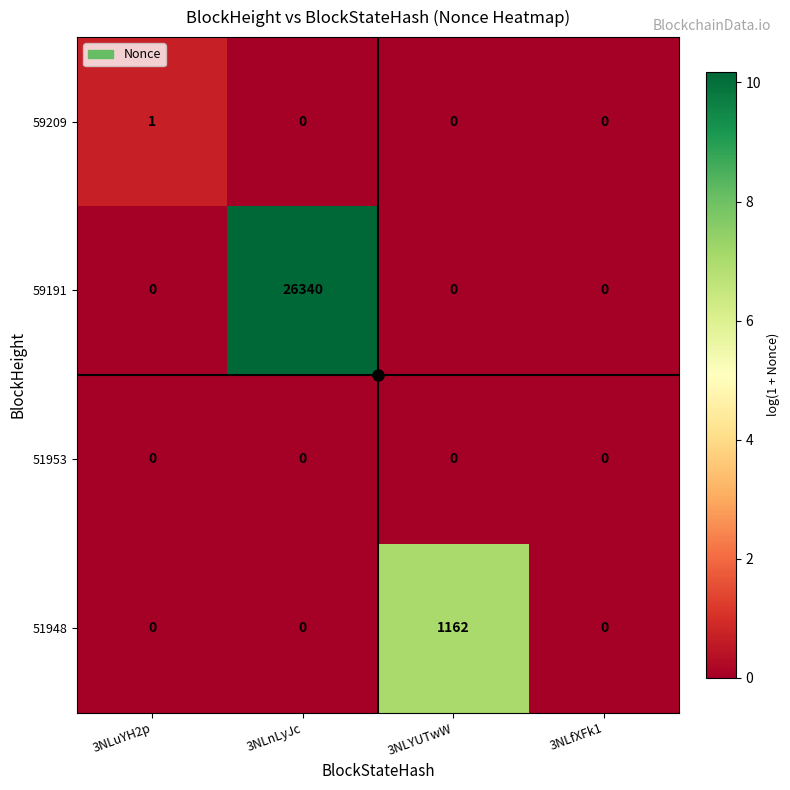

What is the sum of the 51948 values at 3NLnLyJc and 3NLYUTwW?

1162